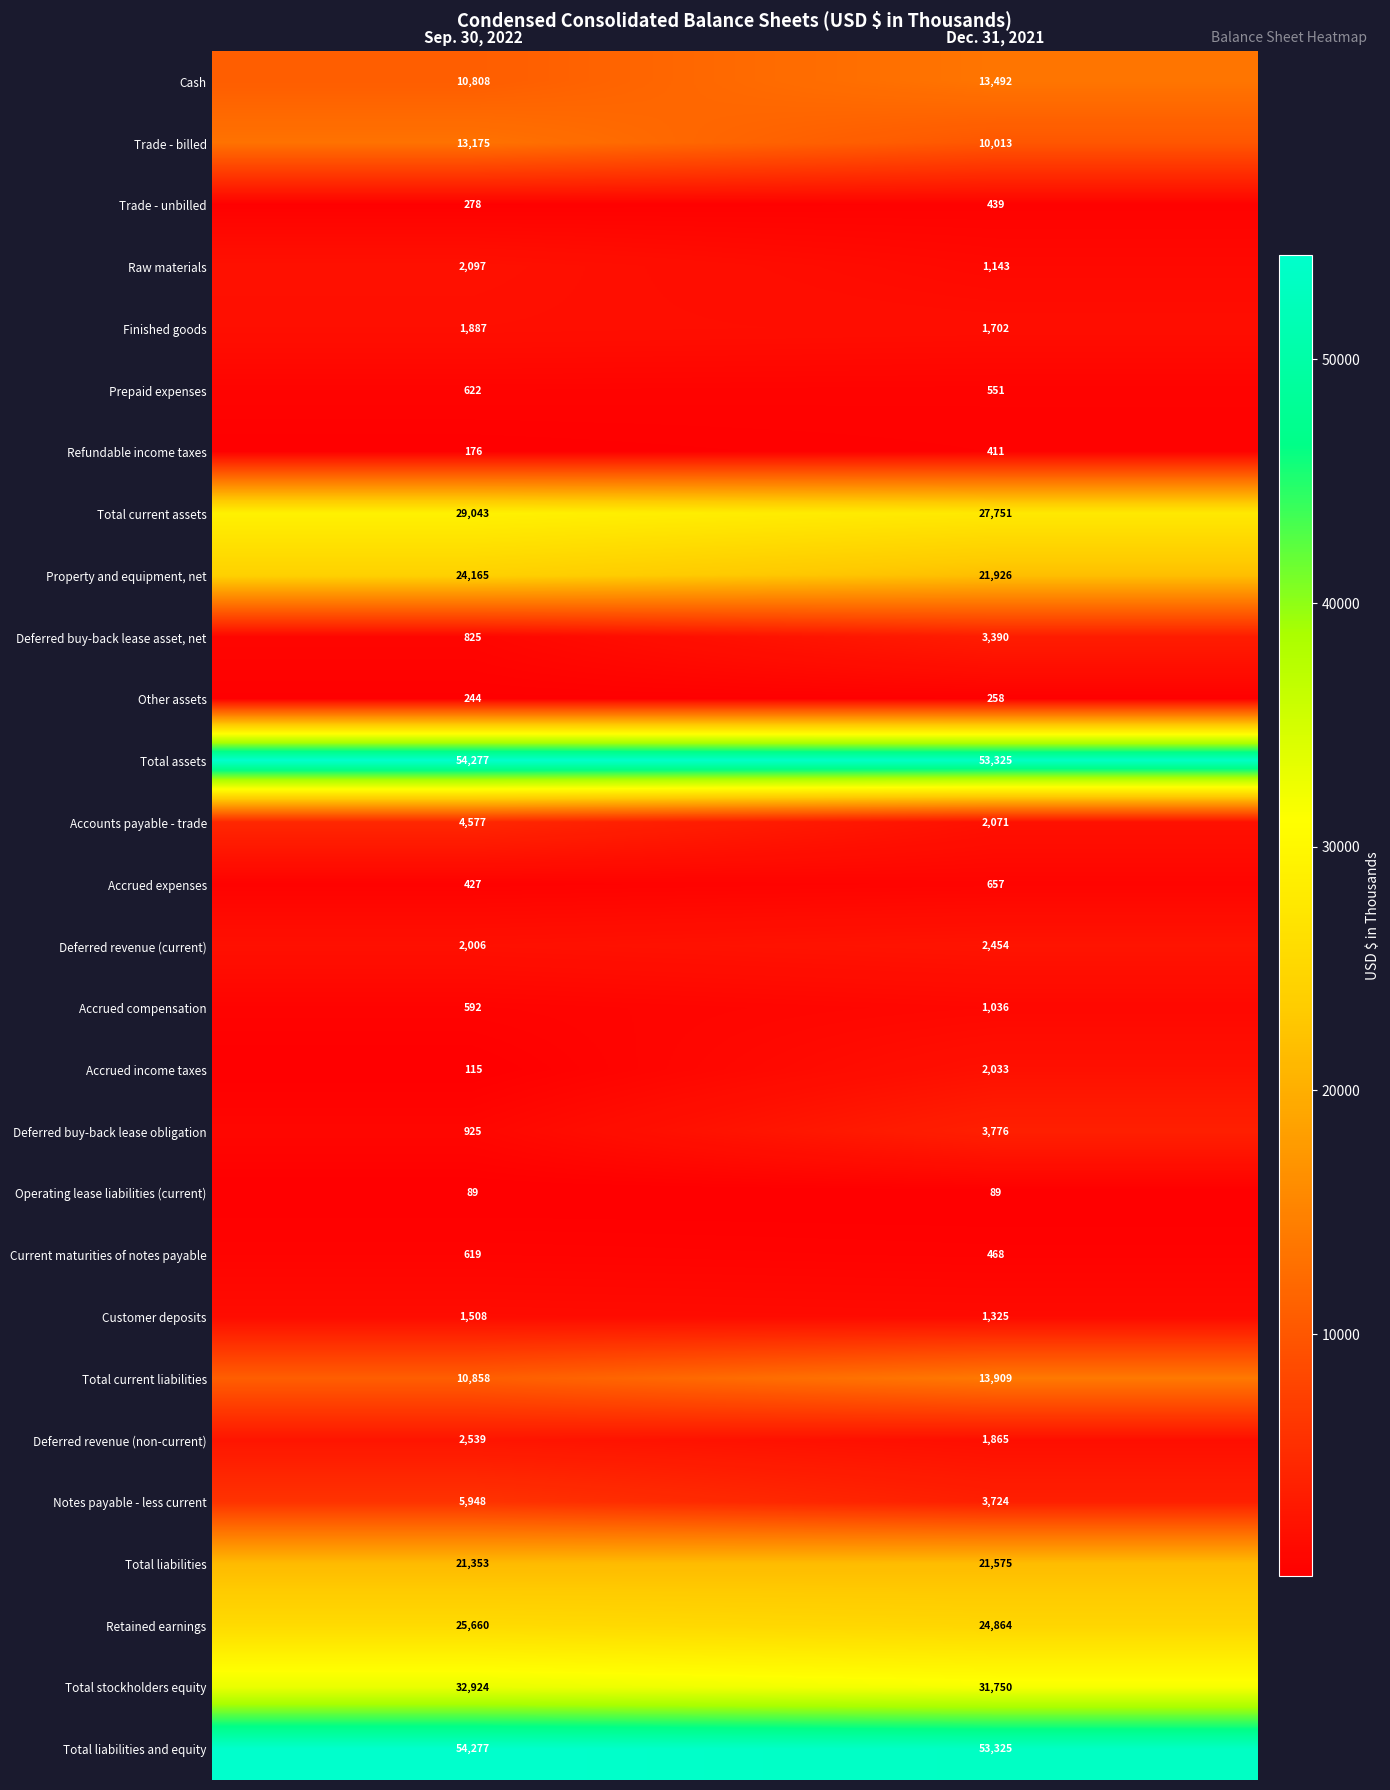

What is the difference between the maximum and minimum values in the Deferred buy-back lease asset, net series?

2565